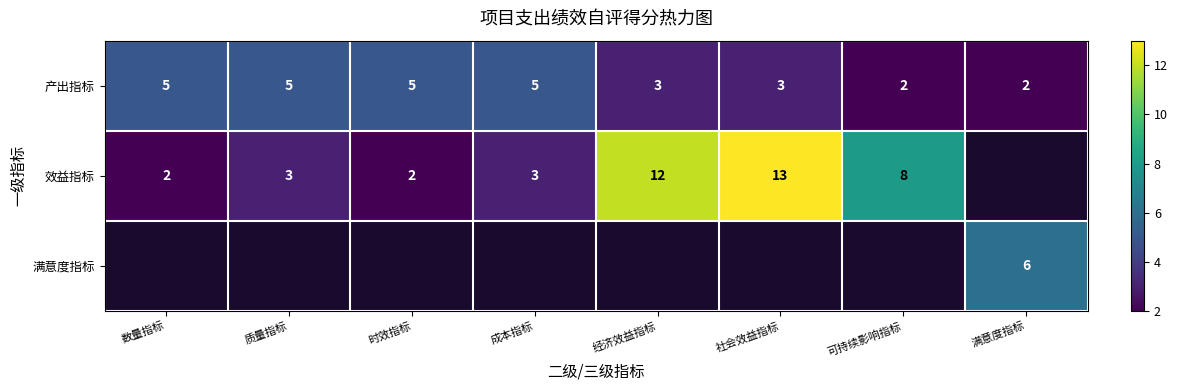

The value of 产出指标 at 满意度指标 is 1. True or false?

False